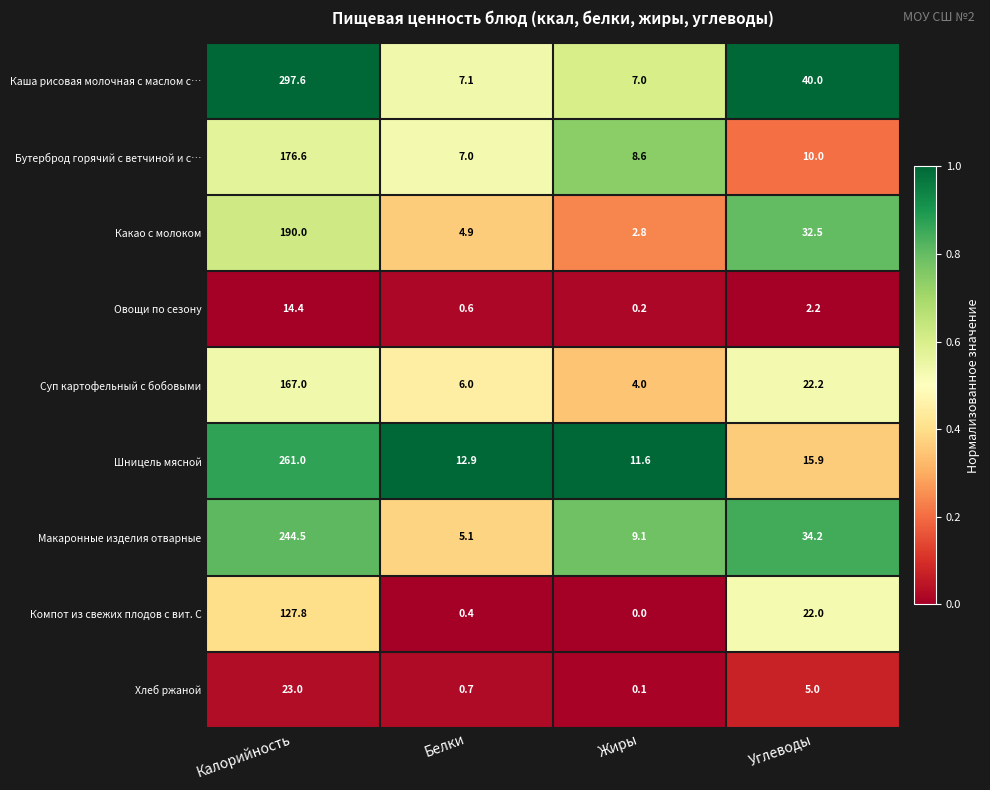

At which label does Какао с молоком first exceed 32?

Калорийность